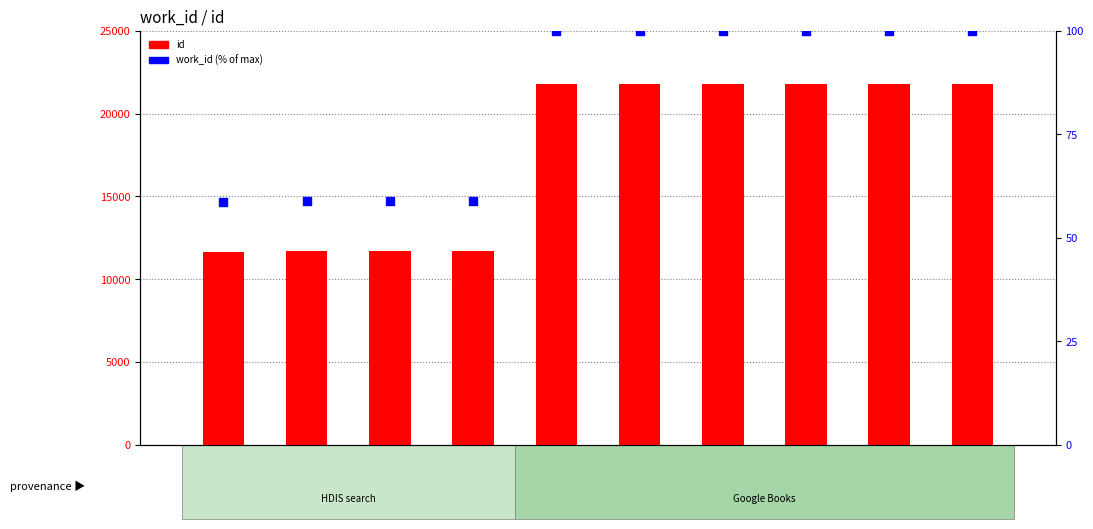

Which series reaches the maximum Y coordinate?

id